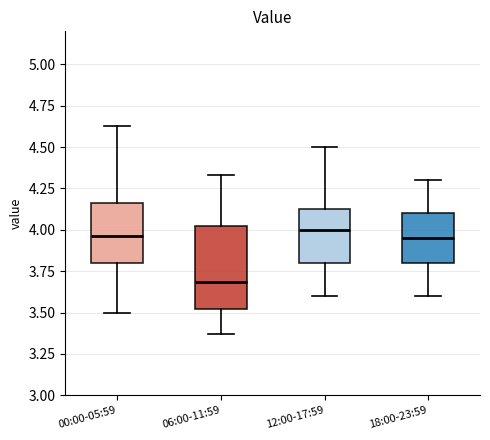

Which box is the tallest, from its lower edge to its upper edge?

06:00-11:59